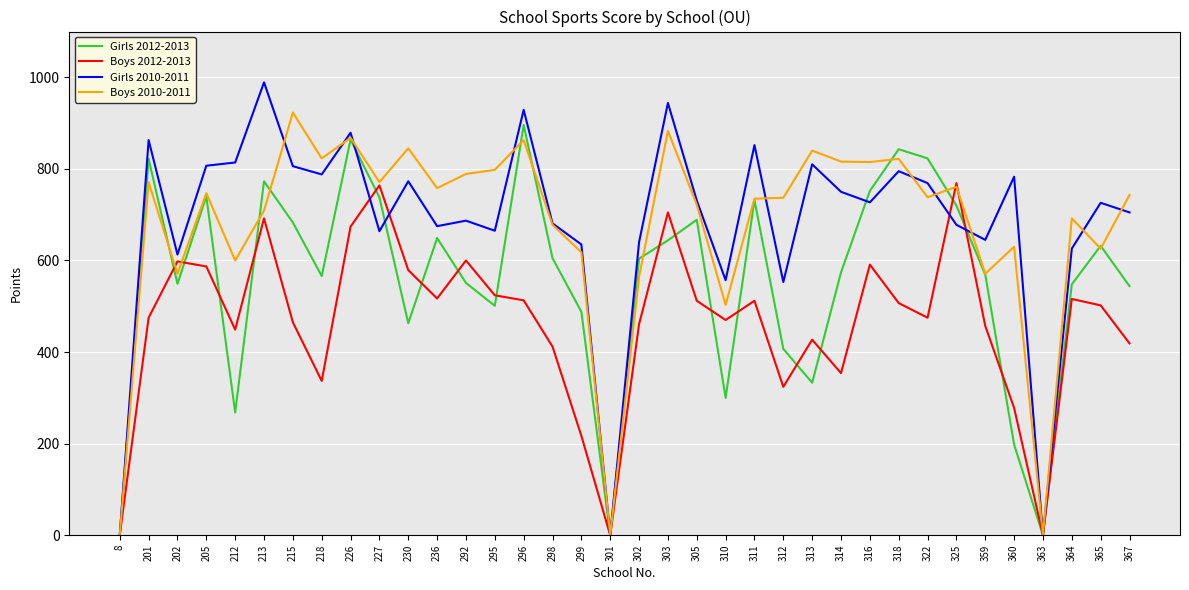

Rank the series at 302 from lowest to highest value.

Boys 2012-2013, Boys 2010-2011, Girls 2012-2013, Girls 2010-2011